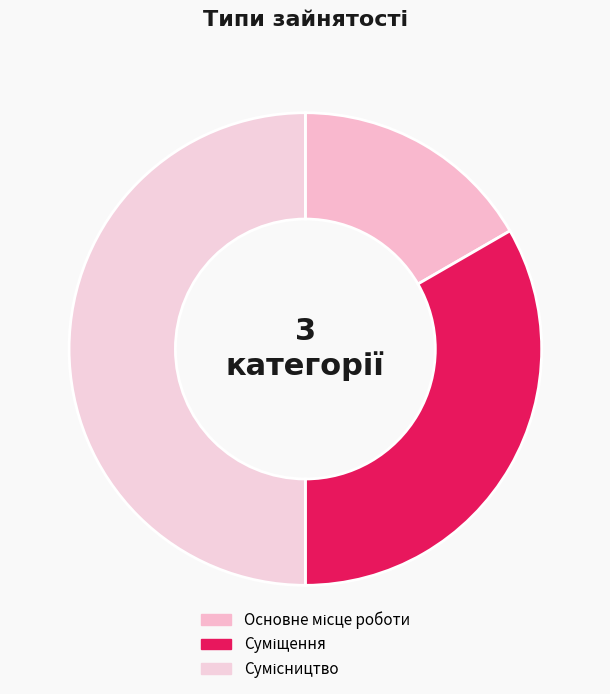

Approximately how many times larger is the value at Основне місце роботи compared to Сумісництво?

0.3